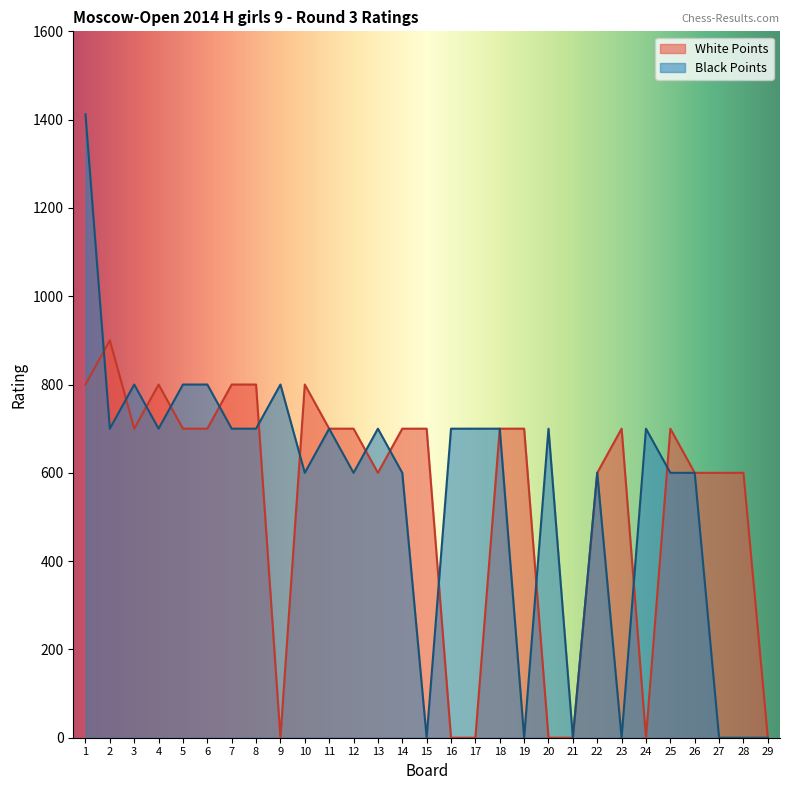

How many data points does each series have?

29